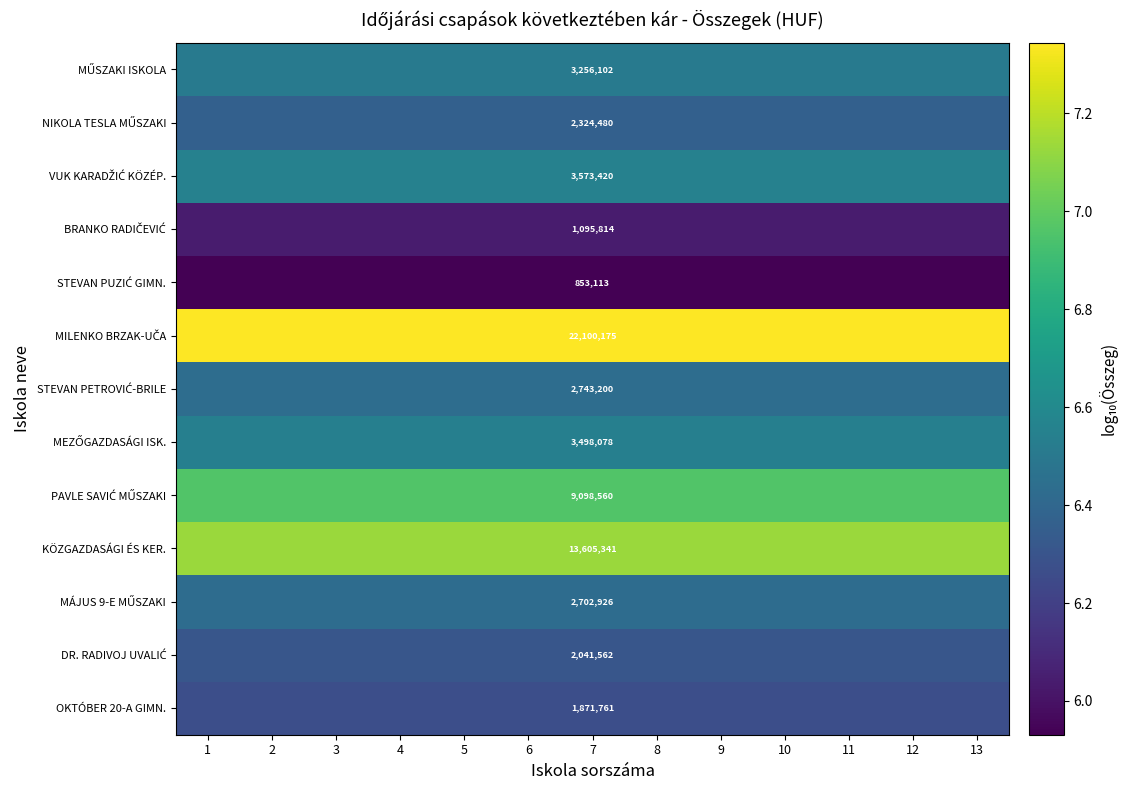

How many categories are shown in the chart?

13